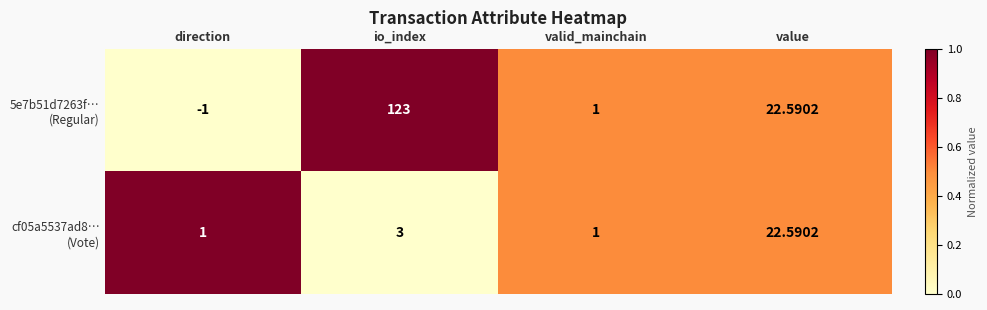

Count the number of categories in the chart.

4